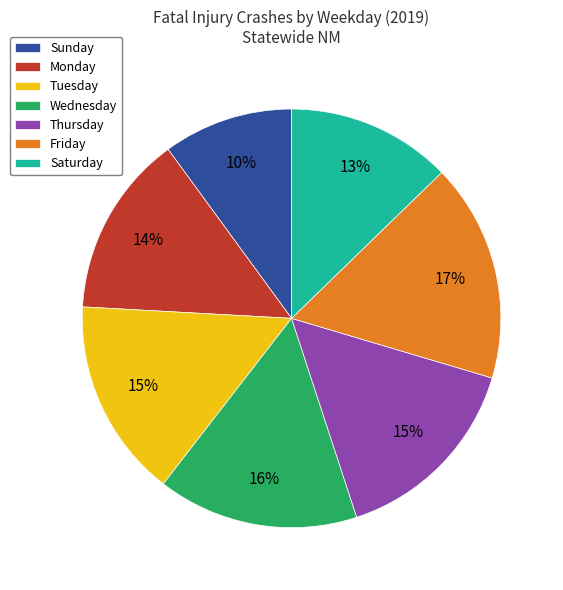

Is it true that Wednesday is 16% of the pie?

True